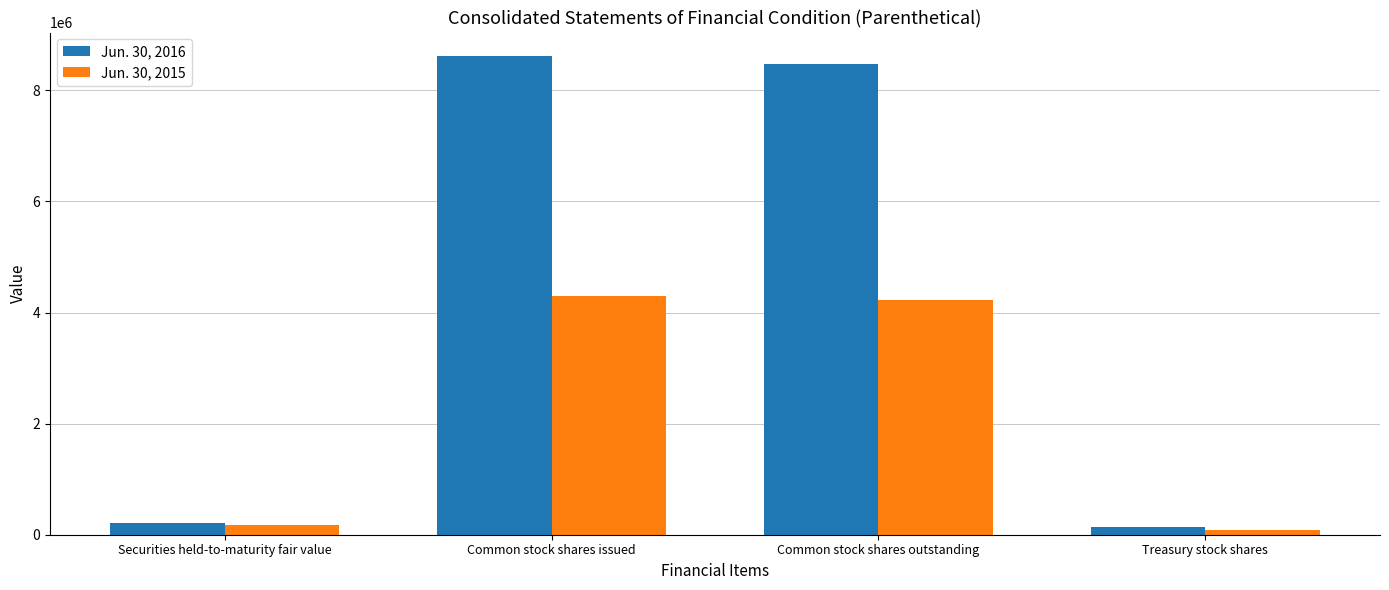

At how many categories does at least one series exceed 1808142?

2